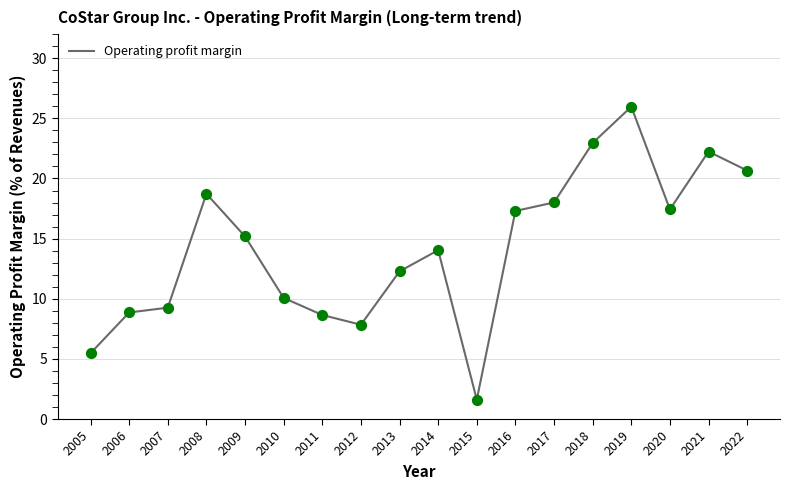

What is the ratio of the value at 2006 to the value at 2021?

0.4